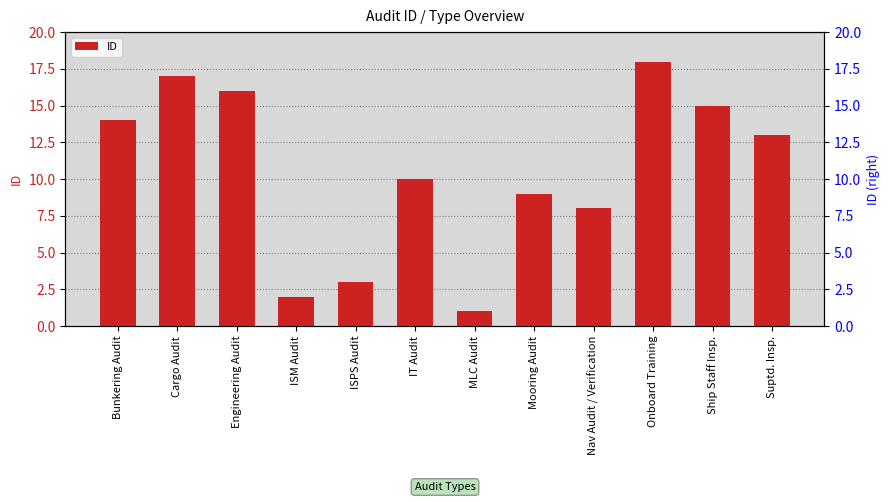

What is the label of the 2nd bar from the right?

Ship Staff Insp.